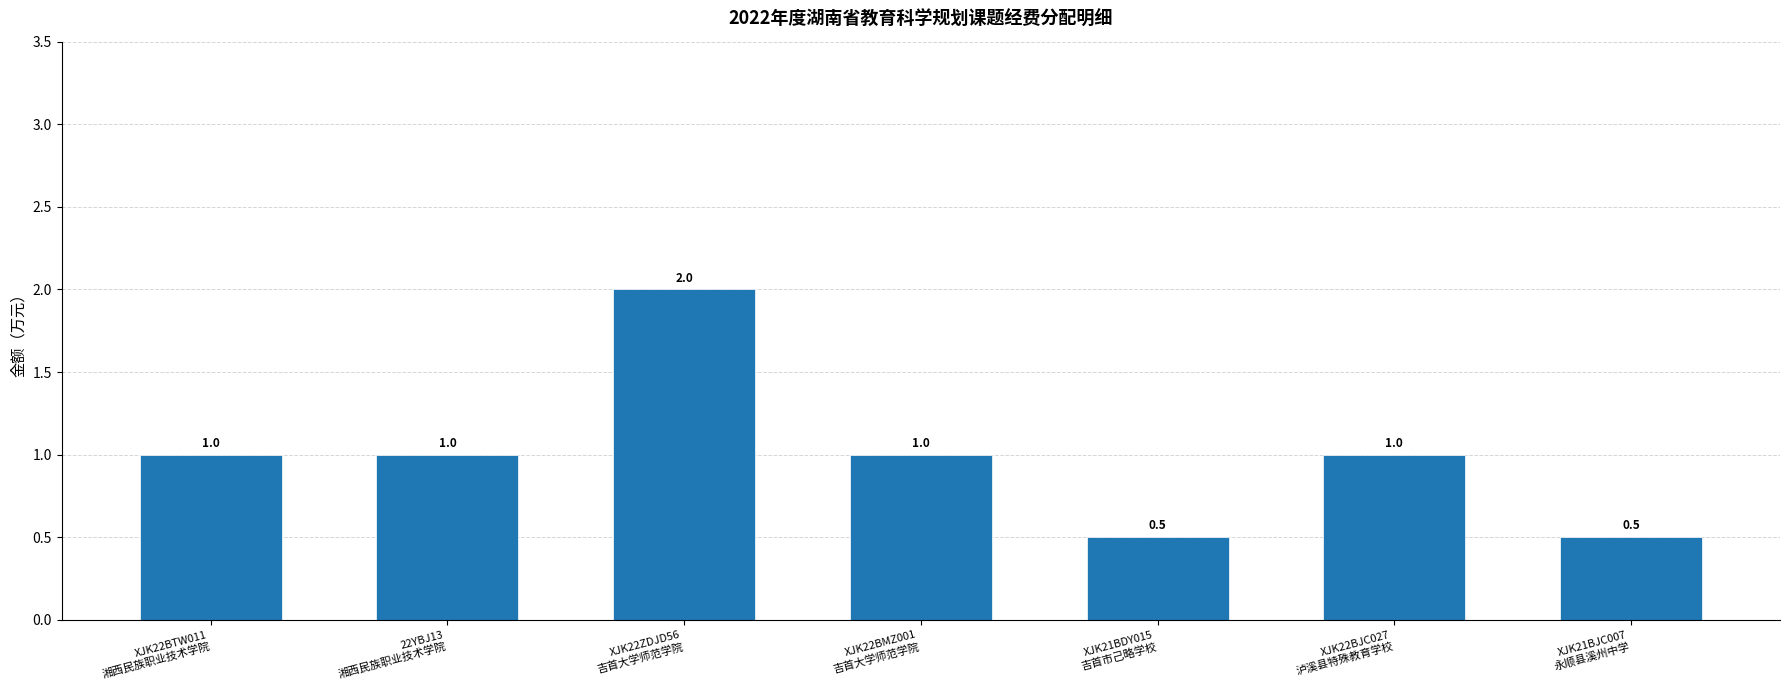

Count the values in the range 0 to 1.

6